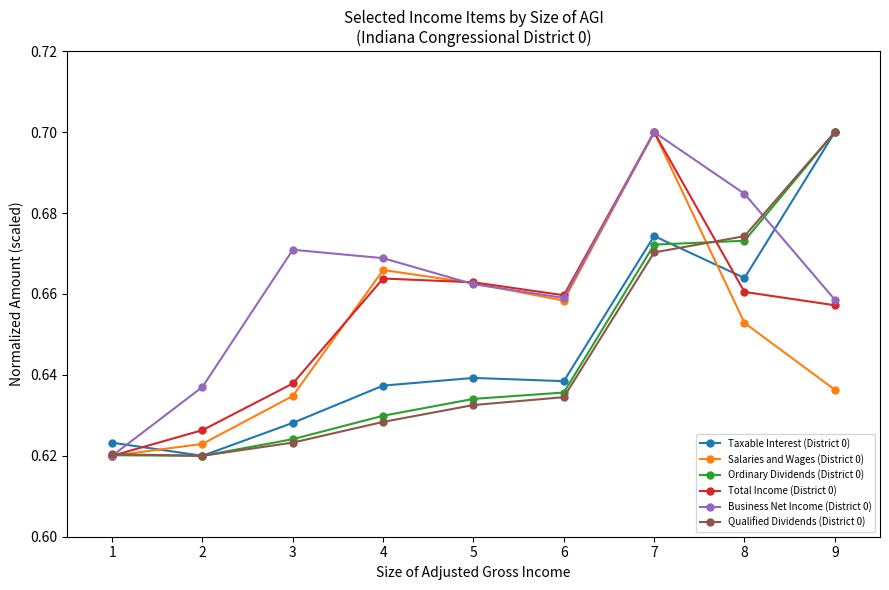

Which category has the highest value in the Business Net Income (District 0) series?

7